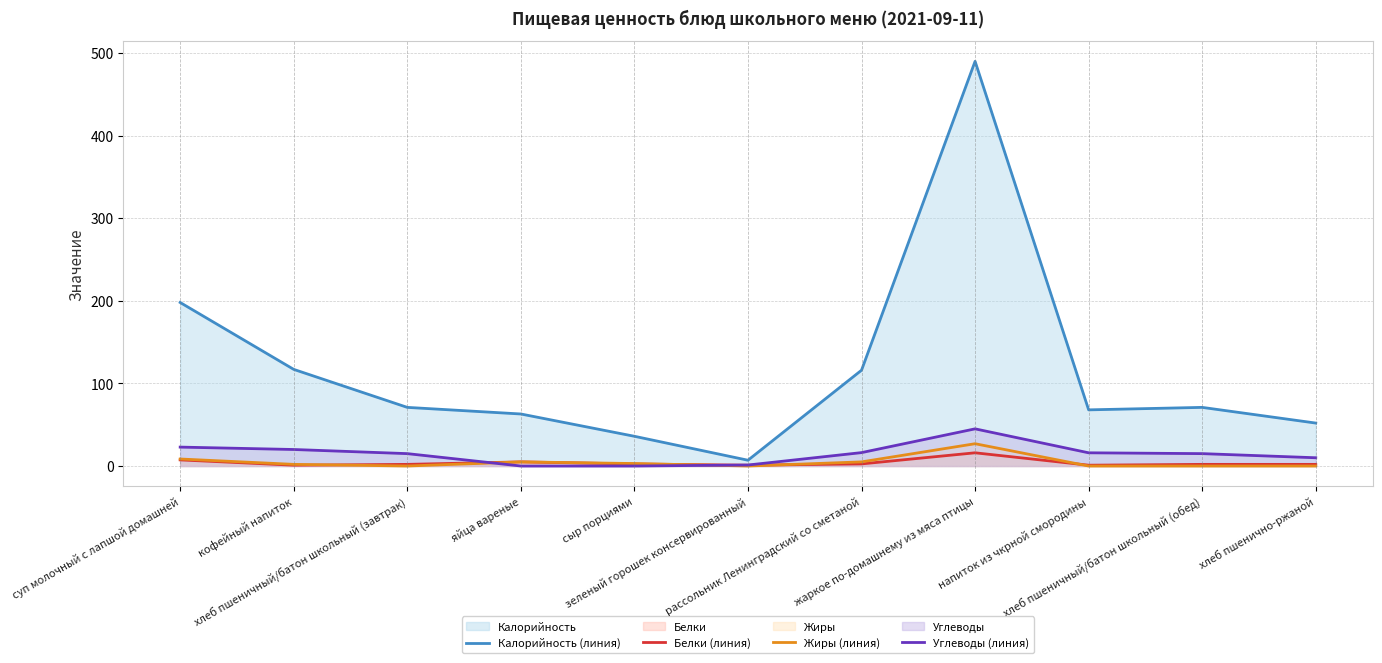

At how many categories does at least one series exceed 4?

11